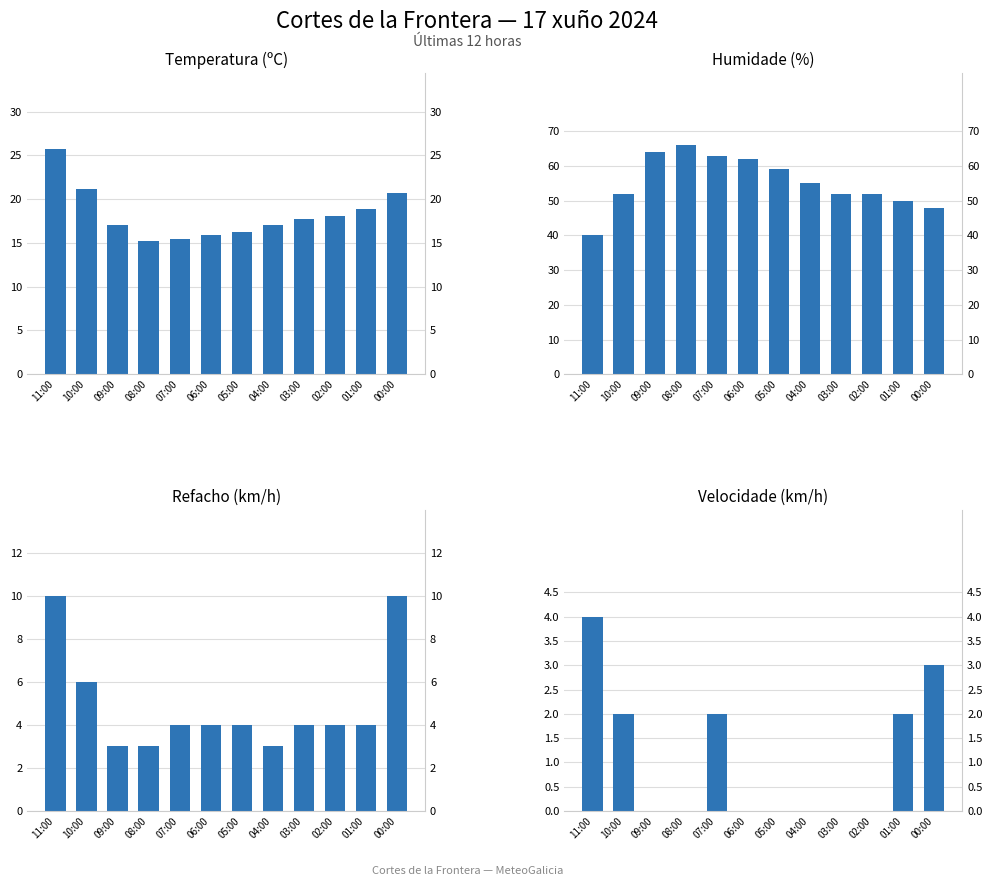

What is the sum of the Refacho values at 03:00 and 08:00?

7.0